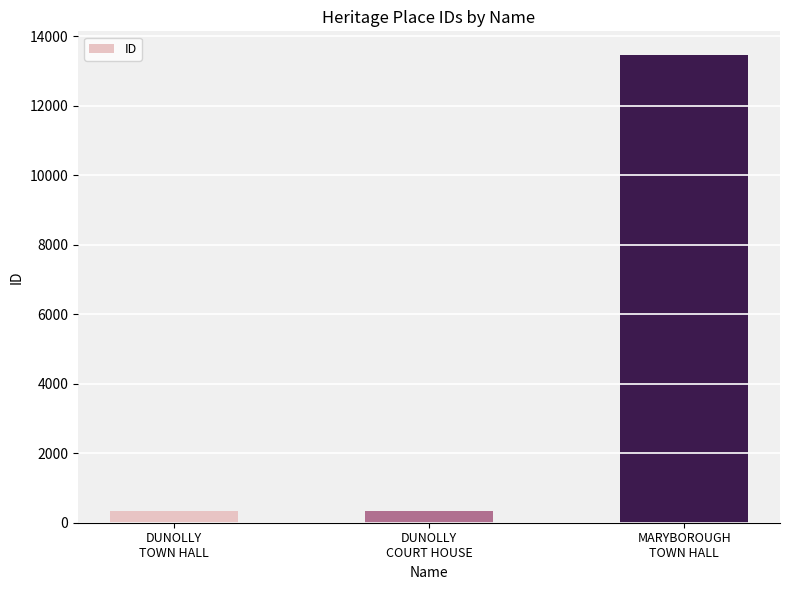

What is the average value?

4721